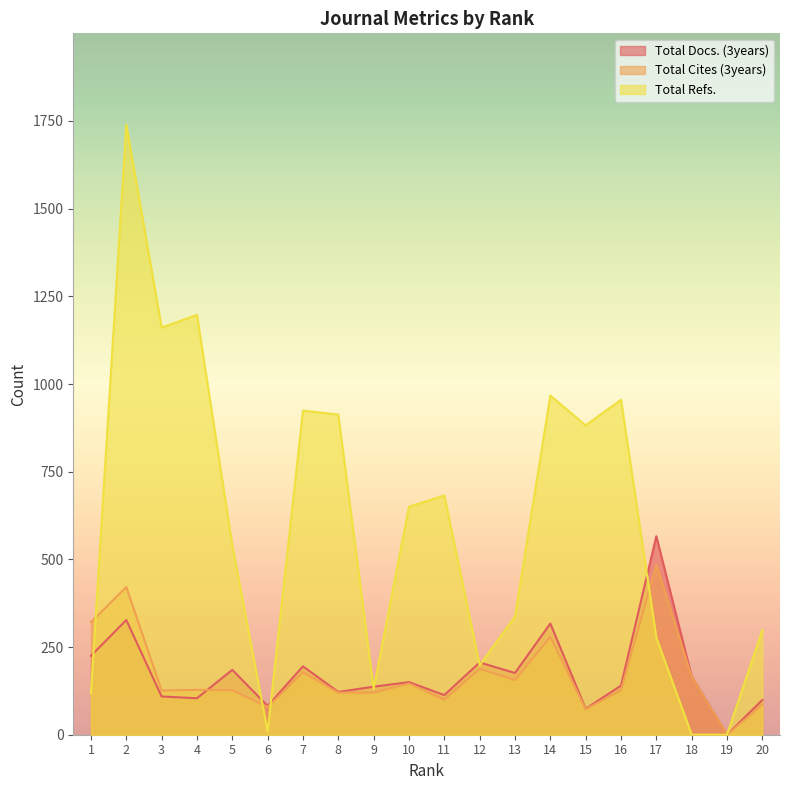

Rank the series at 2 from lowest to highest value.

Total Docs. (3years), Total Cites (3years), Total Refs.